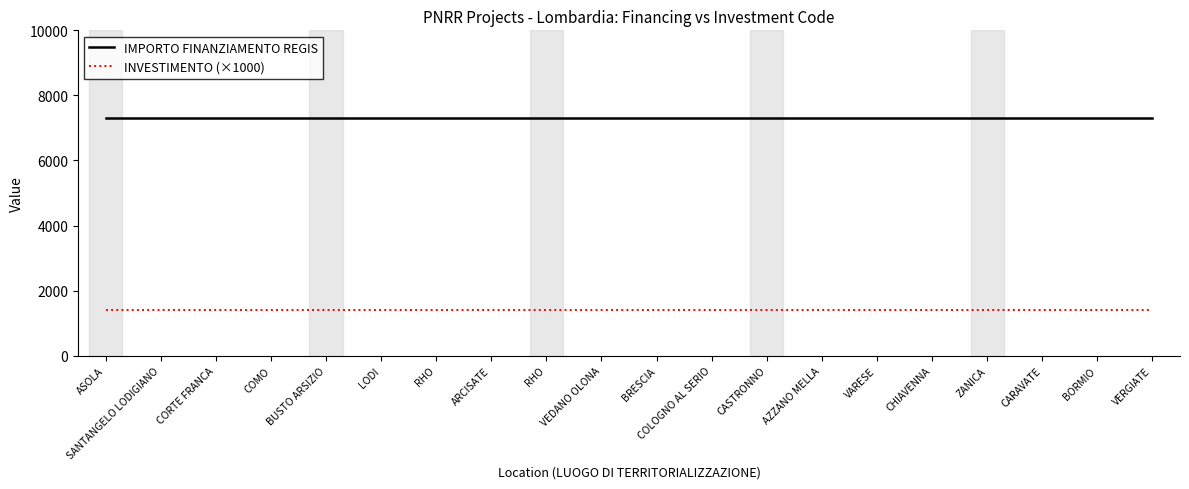

The IMPORTO FINANZIAMENTO REGIS series shows 4948 at LODI. True or false?

False